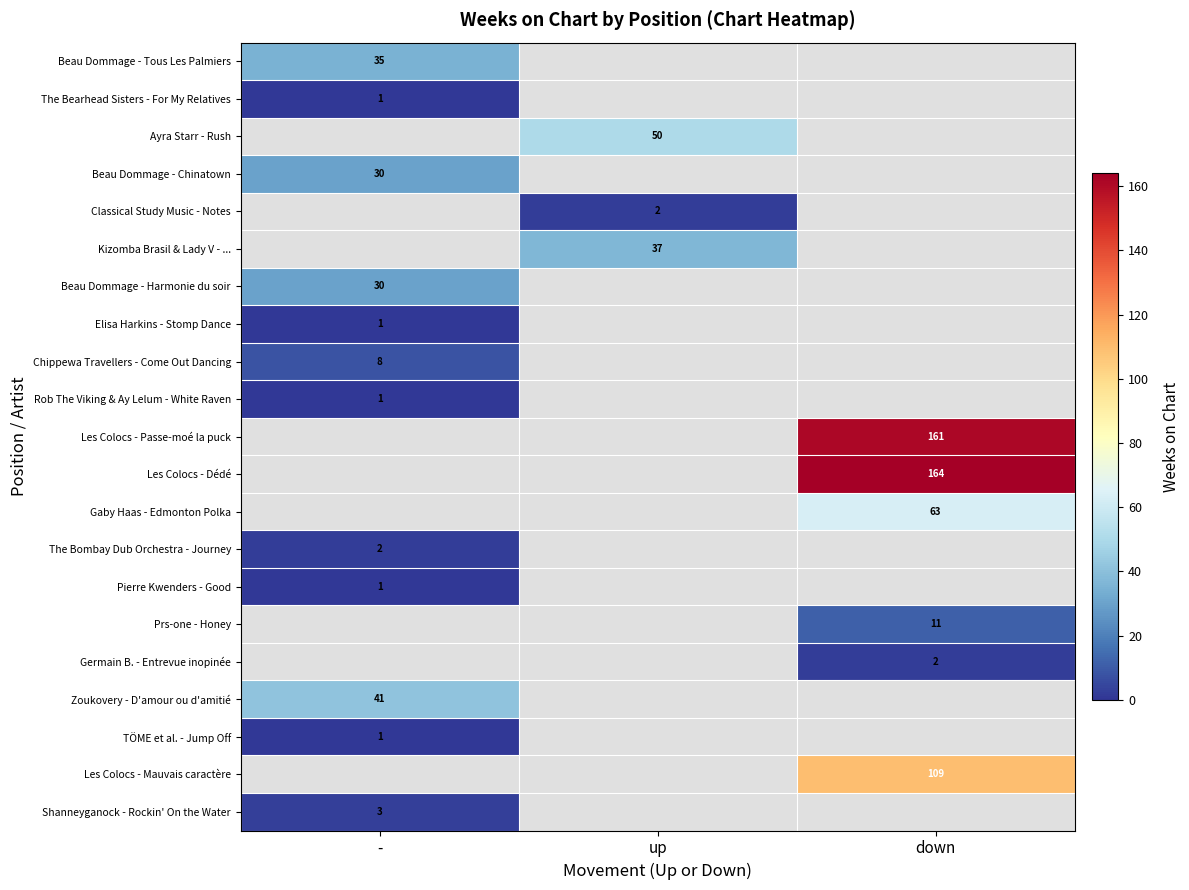

The Gaby Haas - Edmonton Polka series shows 83 at down. True or false?

False